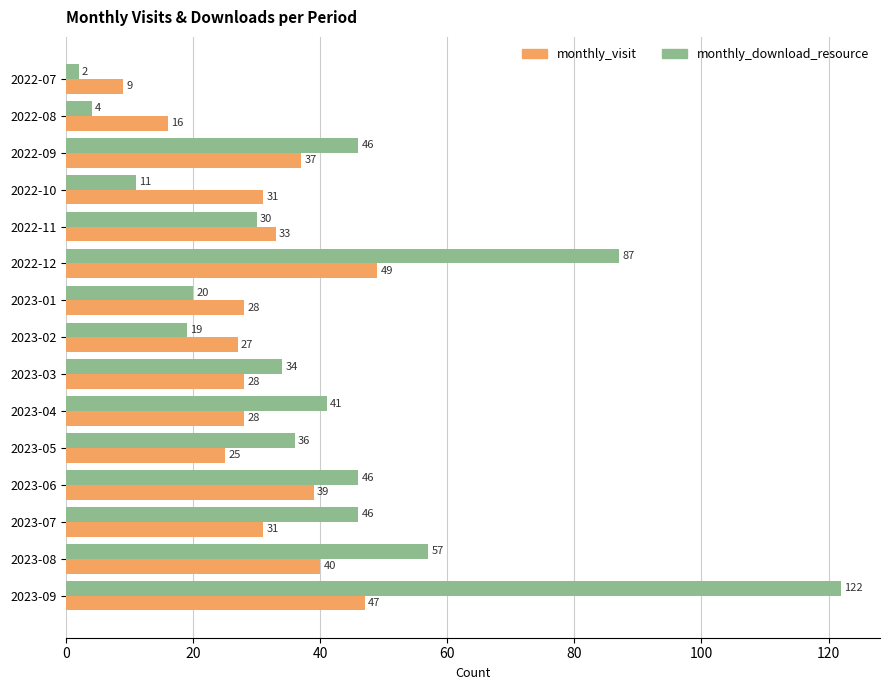

Which category has the highest value in the monthly_visit series?

2022-12